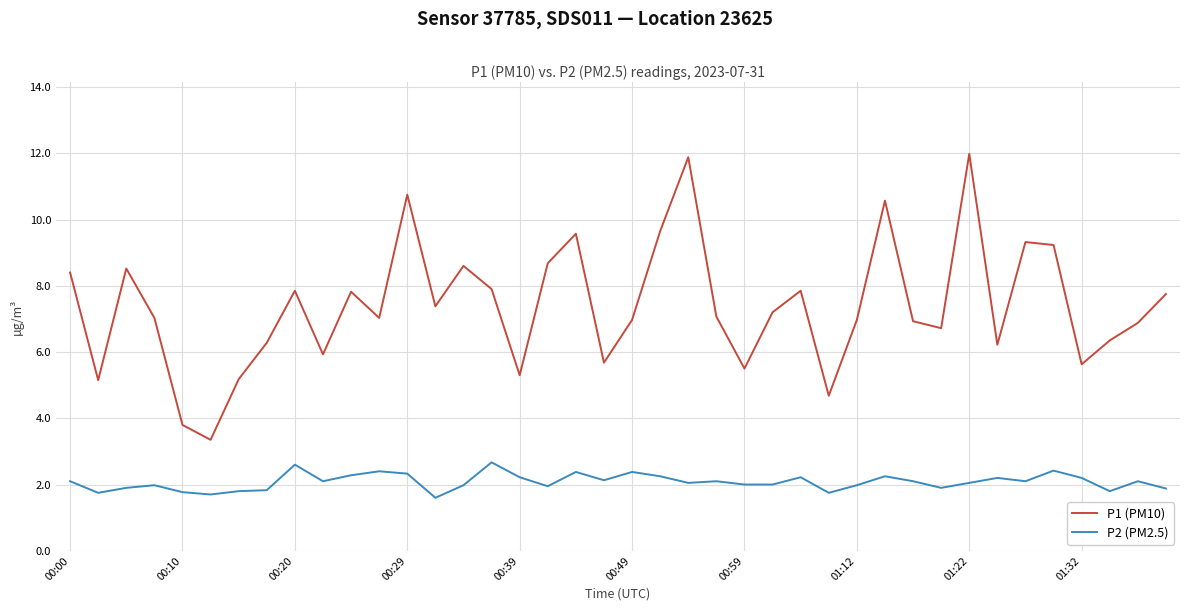

How many distinct data groups are displayed?

2